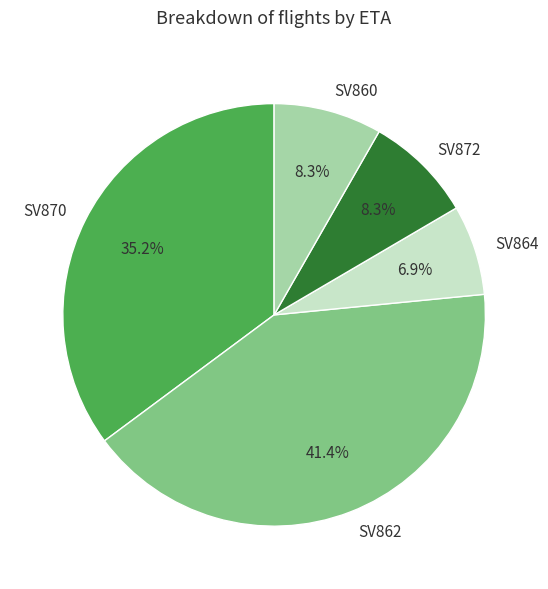

Is it true that SV864 is 7% of the pie?

True